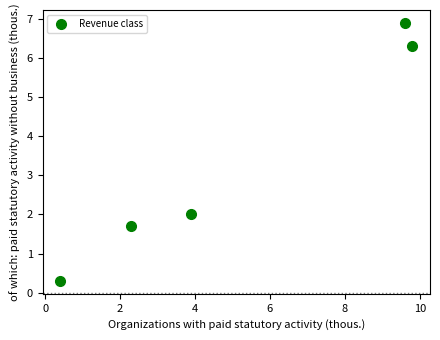

What Y value in the scatter plot is closest to 3?

2.0